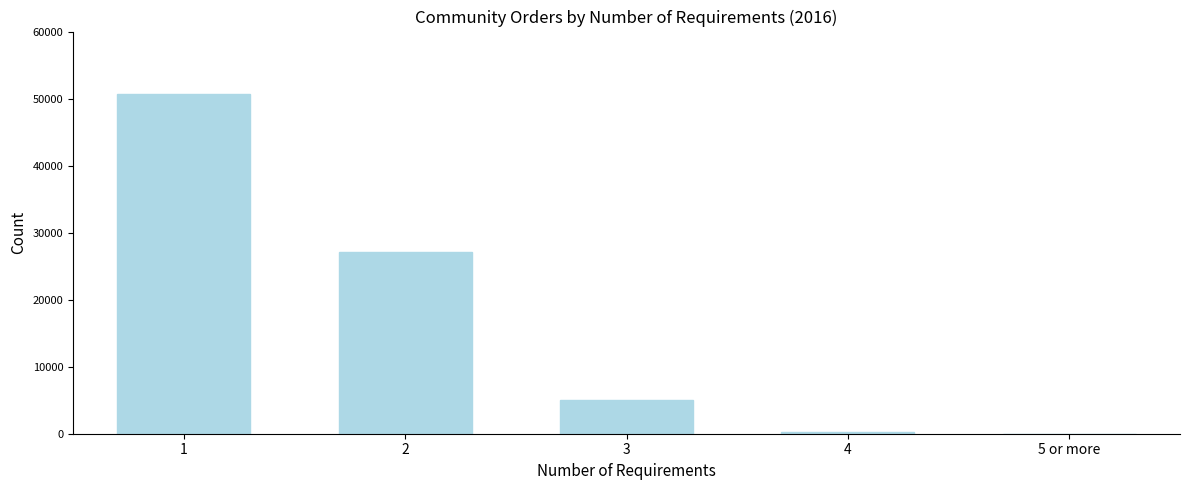

Reading right to left, transcribe all the data shown in this chart.

5 or more=23	4=325	3=5104	2=27132	1=50674